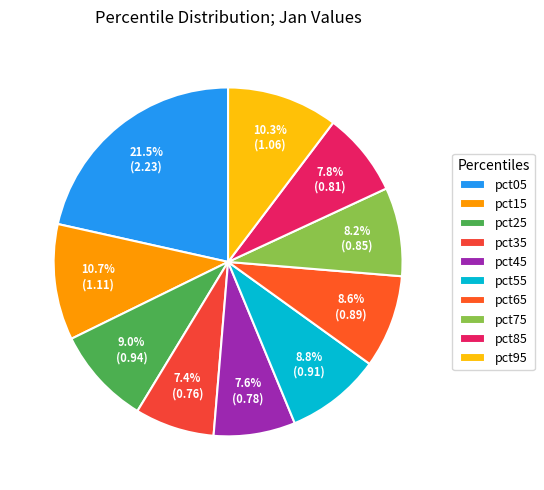

How many slices are in this pie chart?

10